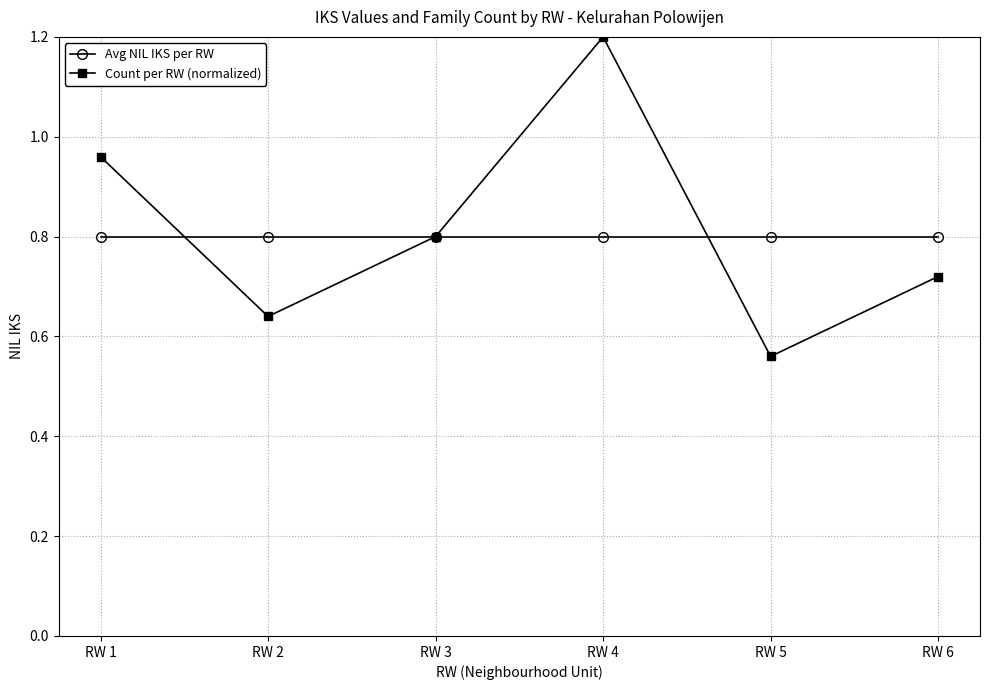

What is the value of the Avg NIL IKS per RW point at the 2nd from the left?

0.8